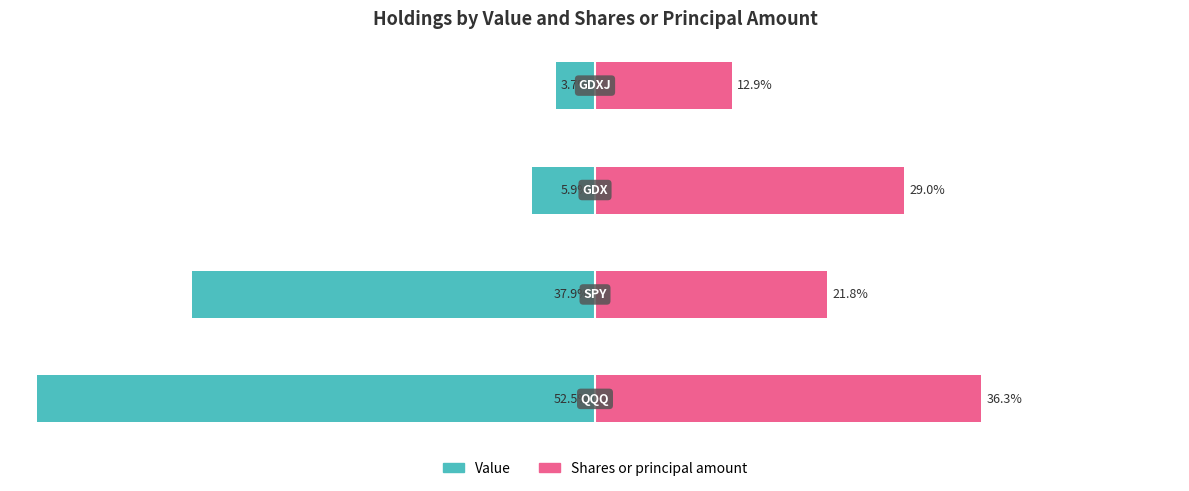

The Shares or principal amount series shows 8.5 at 2. True or false?

False